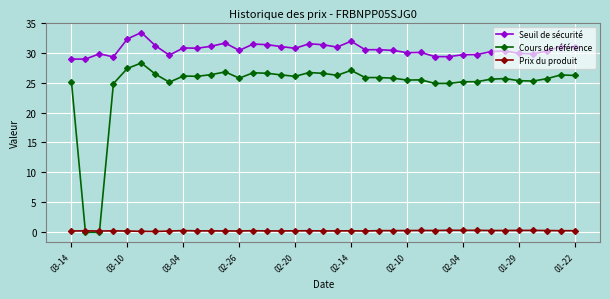

What is the value of the Cours de référence point at the 13th from the left?

25.8